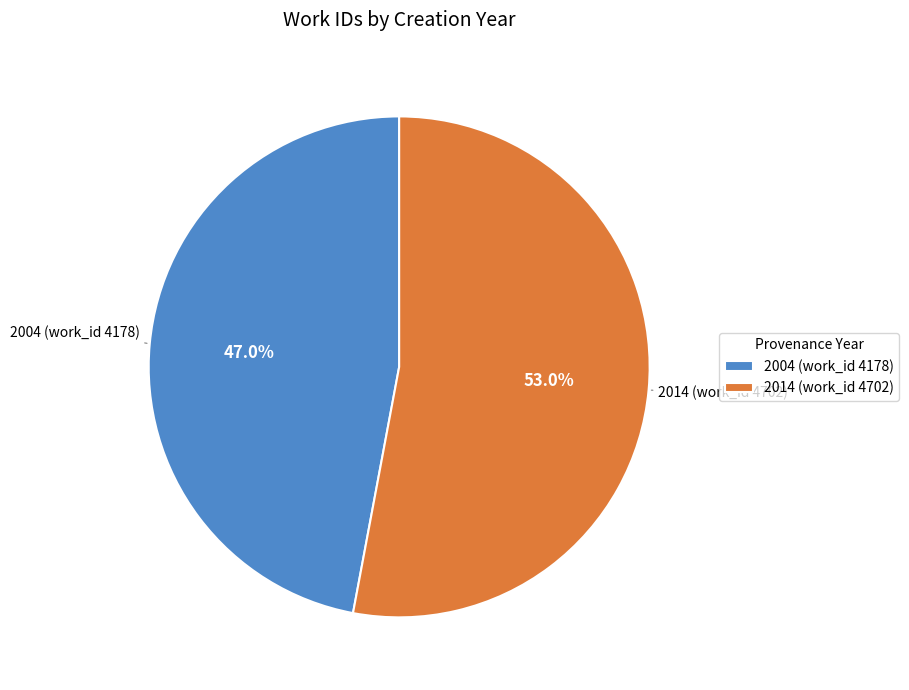

Which slice represents more than half of the pie?

2014 (work_id 4702)